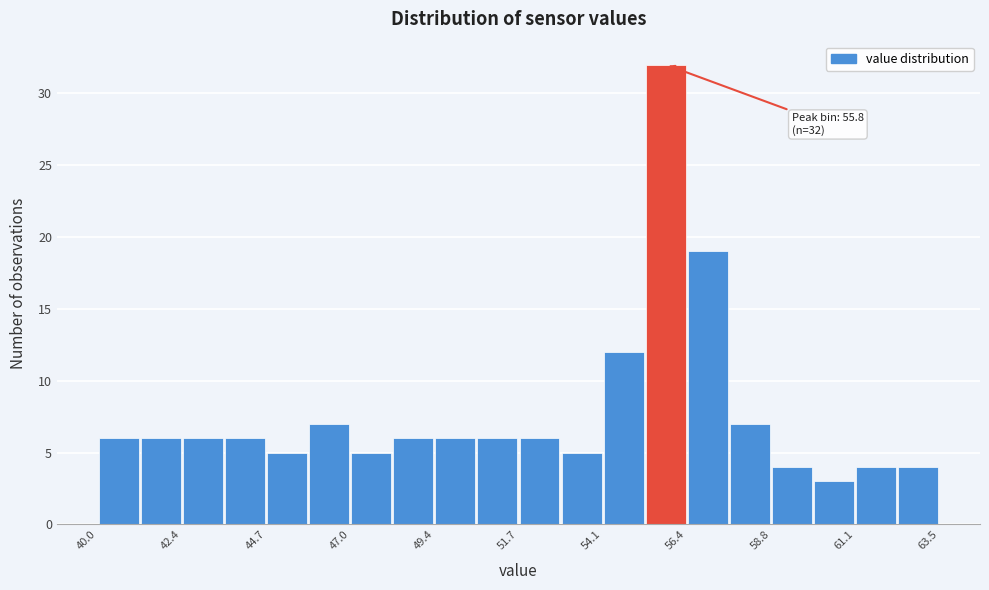

Around what value on the x-axis is the tallest bar? Give the approximate position of its centre, as read against the axis.

56.0